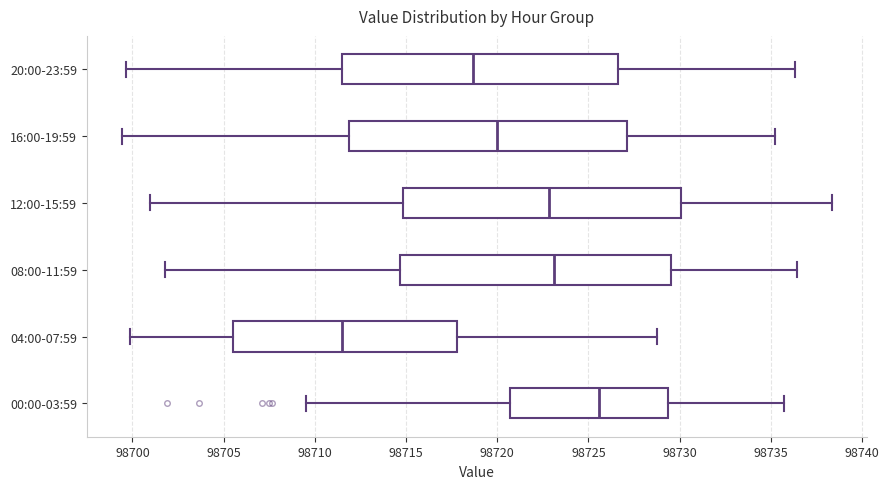

Which box's median line is the furthest to the left?

04:00-07:59